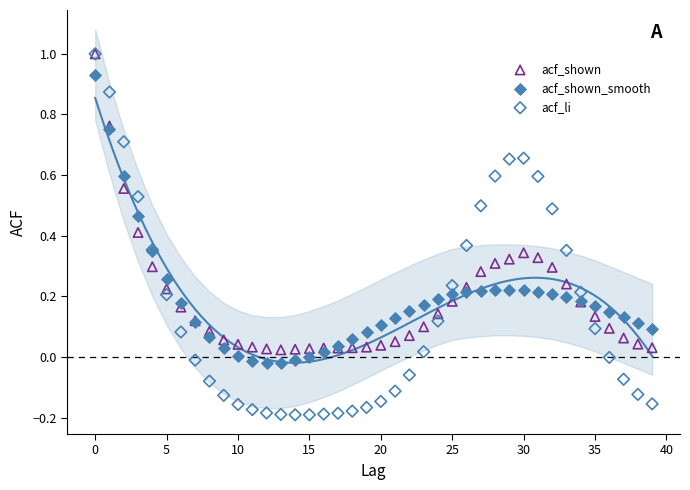

Which series contains the lowest Y value?

acf_li